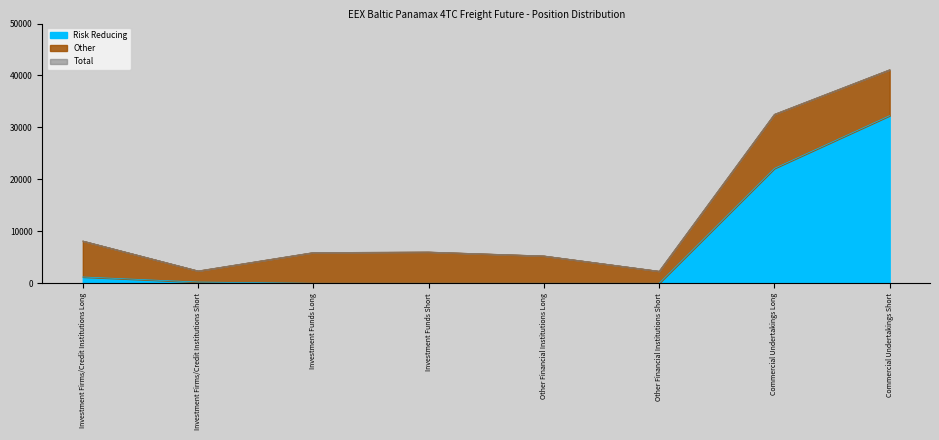

At which label does Total first exceed 6016?

Investment Firms/Credit Institutions Long